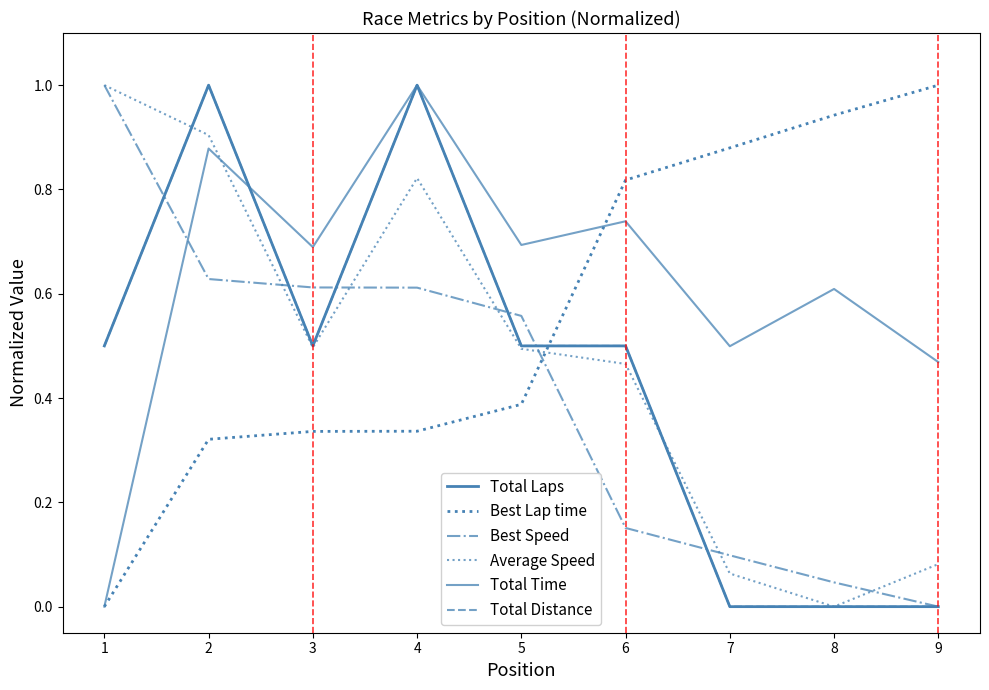

Between 3 and 4, which series saw the biggest shift?

Total Laps